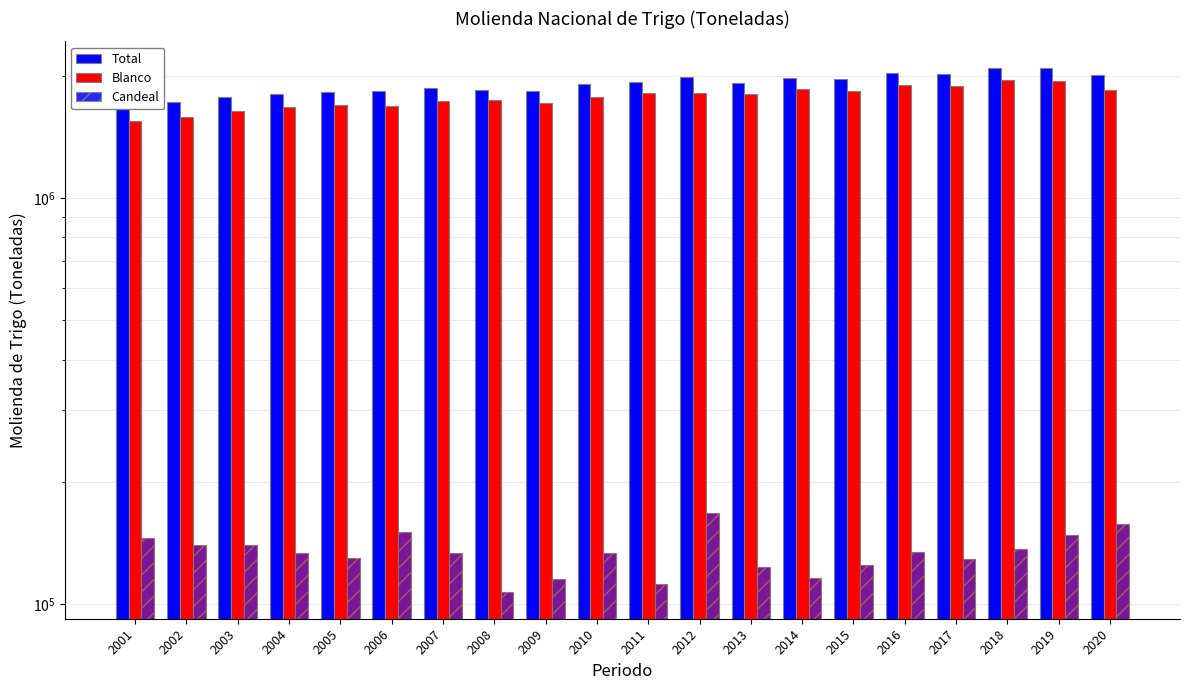

What is the spread (max minus min) of values at 2011?

1814954